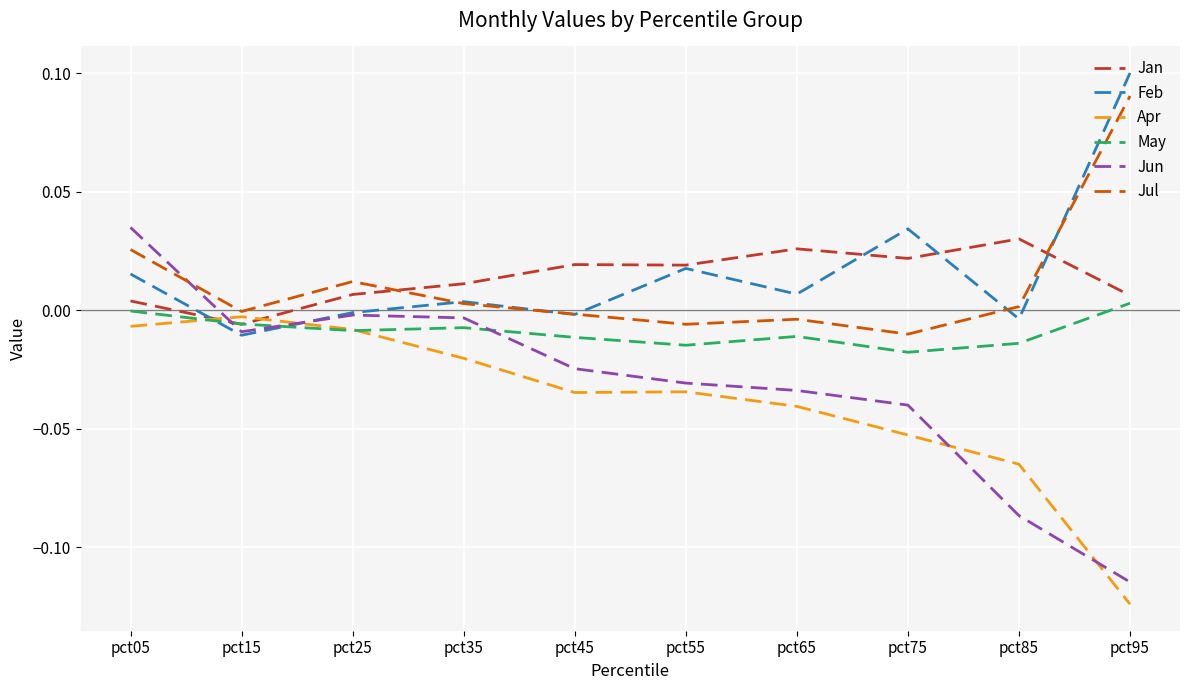

Is the value of May at pct75 greater than the value of Jul at pct25?

No